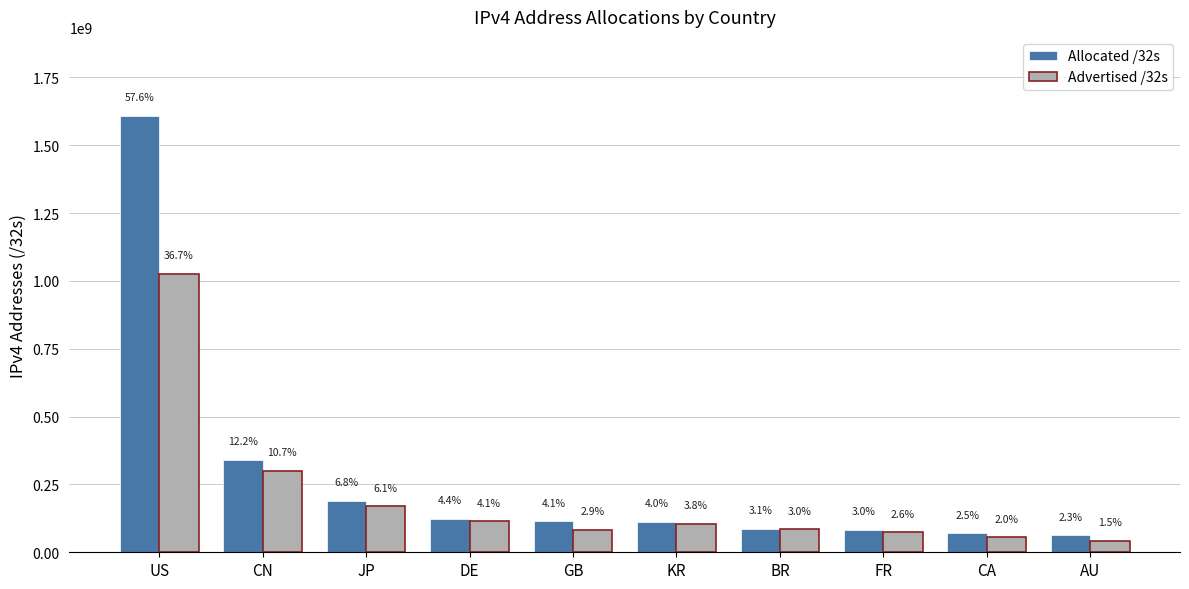

Does the chart contain stacked bars?

No